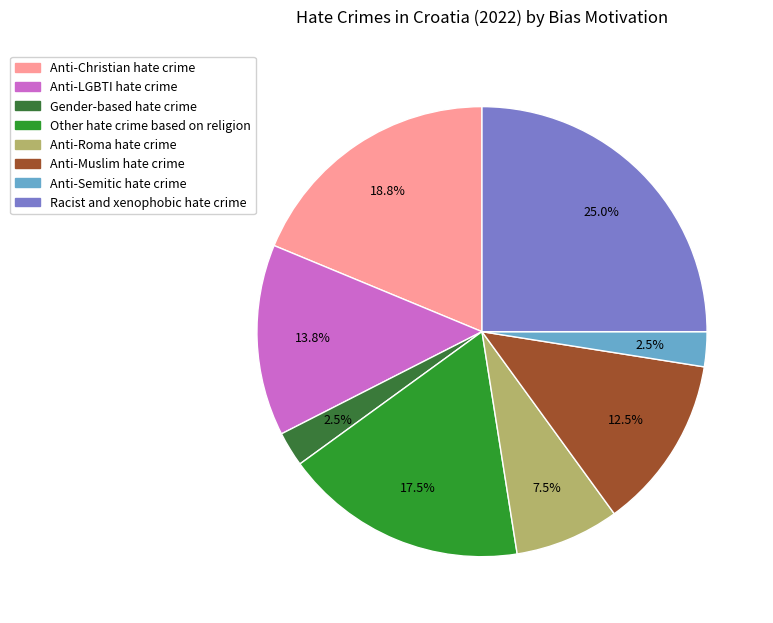

Approximately how many times larger is the value at Anti-Christian hate crime compared to Anti-Muslim hate crime?

1.5